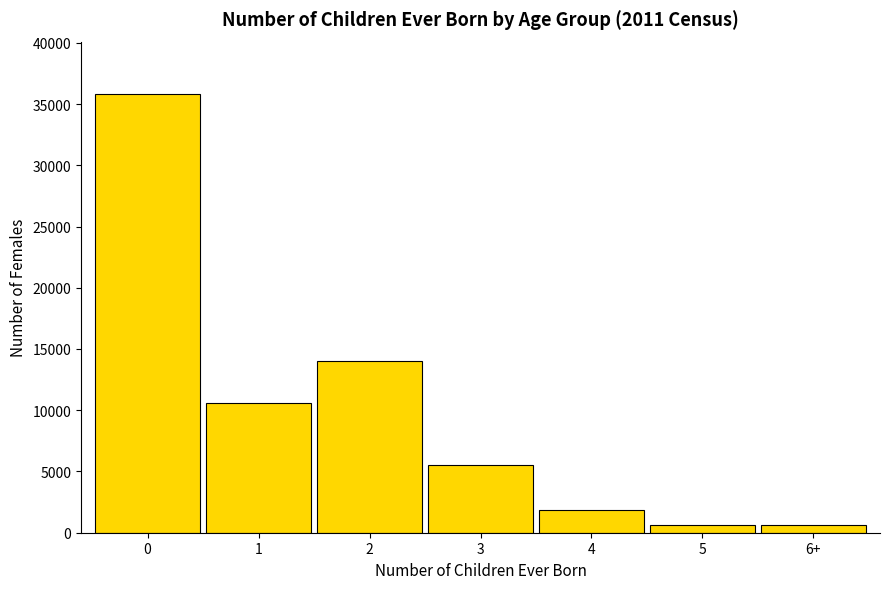

Approximately how many times larger is the value at 3 compared to 4?

3.0